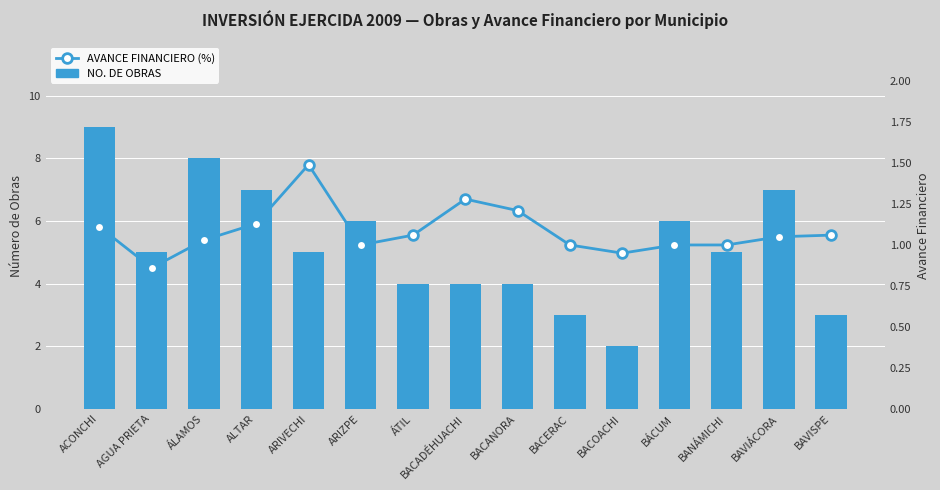

What is the maximum value for AVANCE FINANCIERO (%)?

1.5